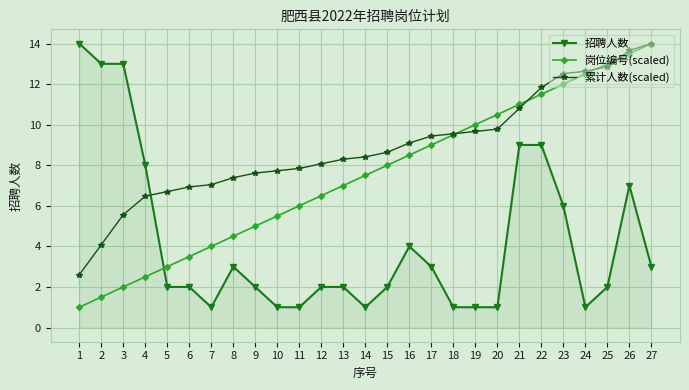

Between which two adjacent categories do 岗位编号(scaled) and 招聘人数 first intersect?

4 and 5